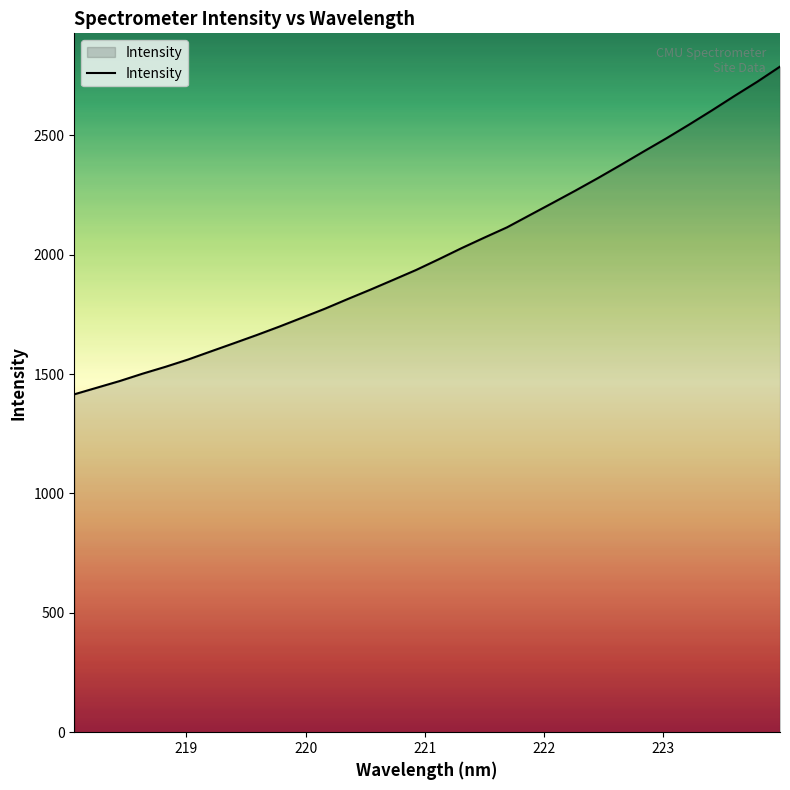

What is the difference between the maximum and minimum values?

1372.6